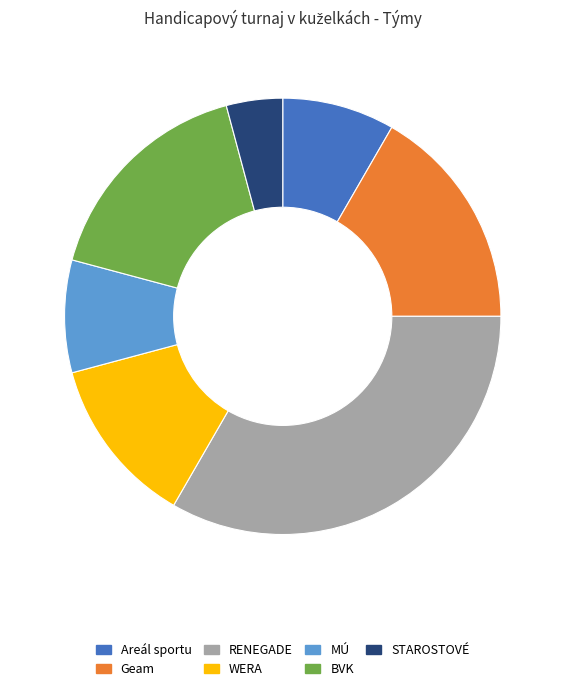

Approximately how many times larger is the value at Areál sportu compared to Geam?

0.5